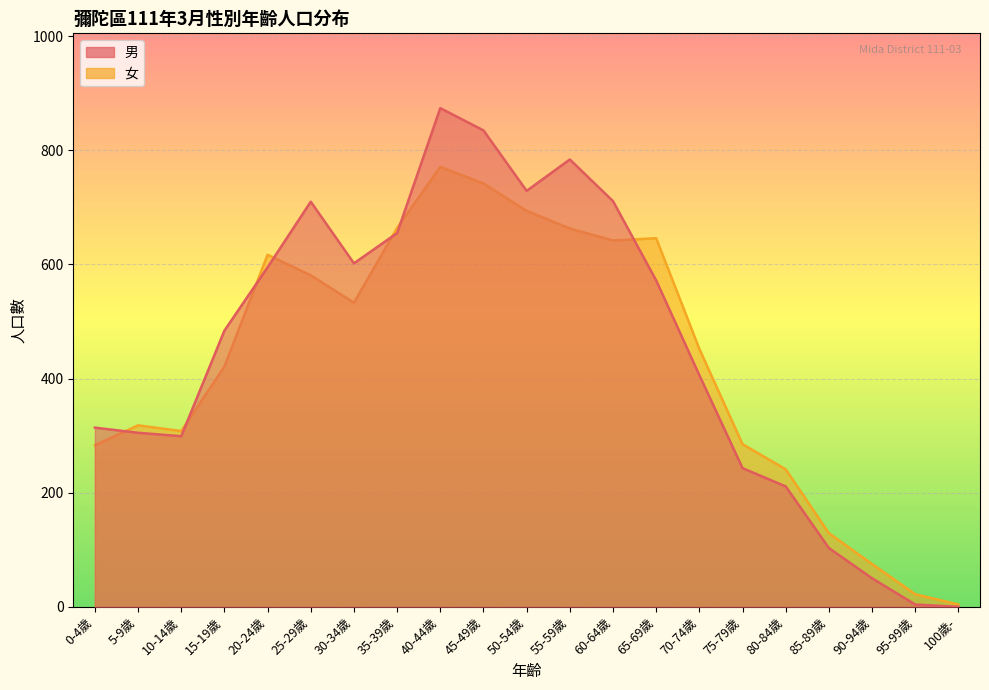

What is the sum of the 男 values at 65-69歲 and 25-29歲?

1282